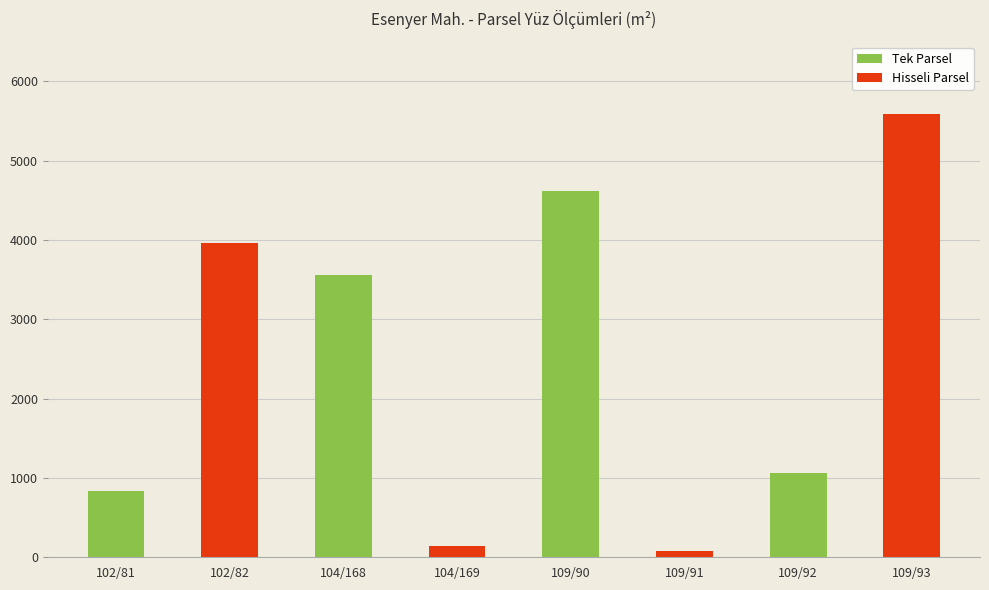

What is the minimum value shown in the chart?

74.2